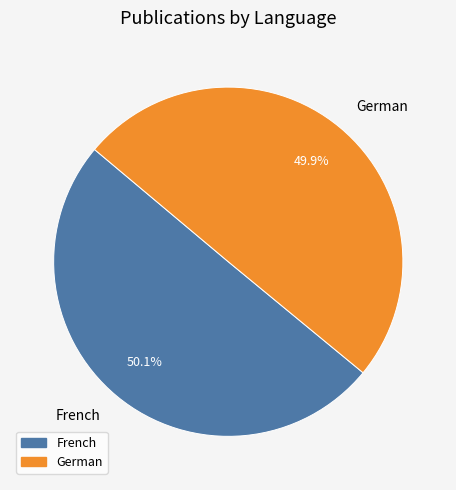

To the nearest percent, what portion does French represent?

50%